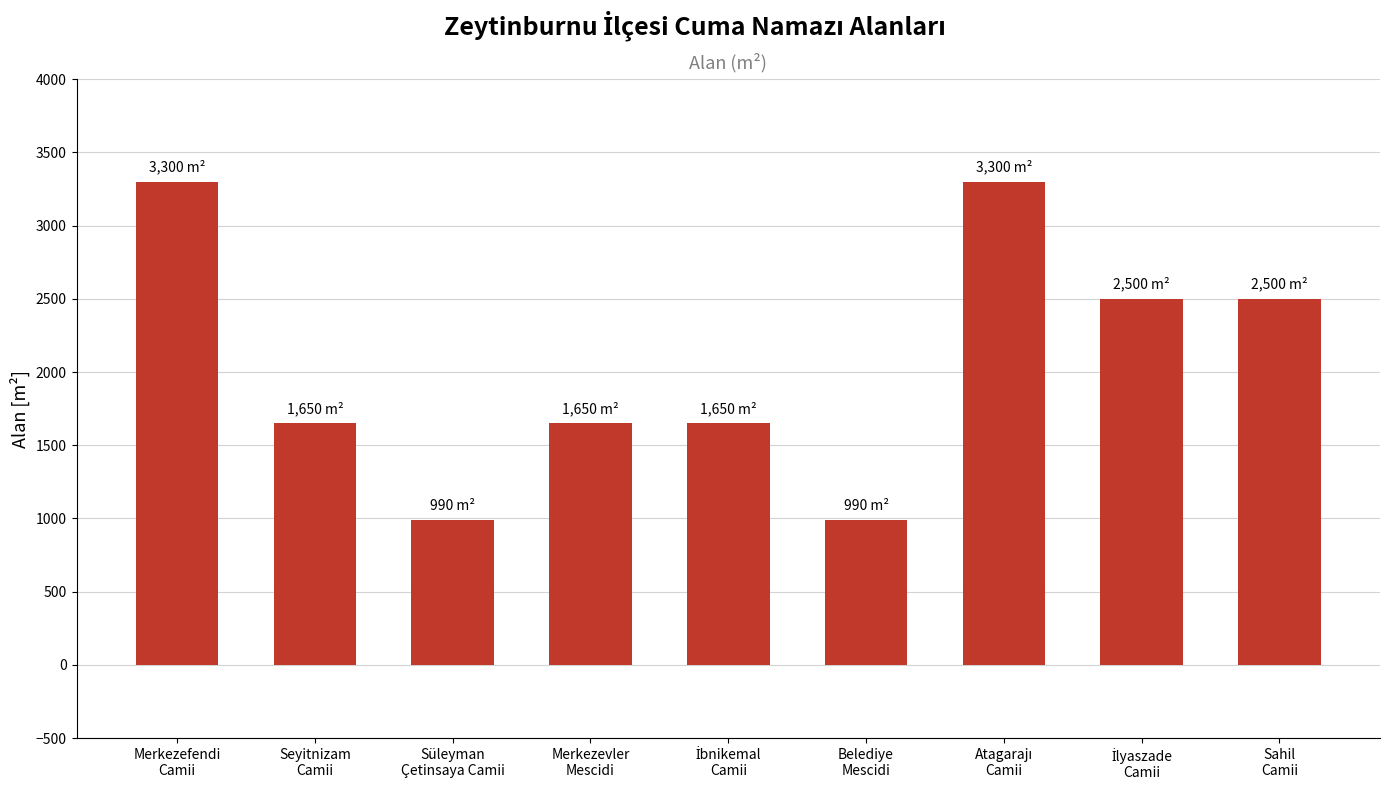

Count the values in the range 1650 to 2500.

5